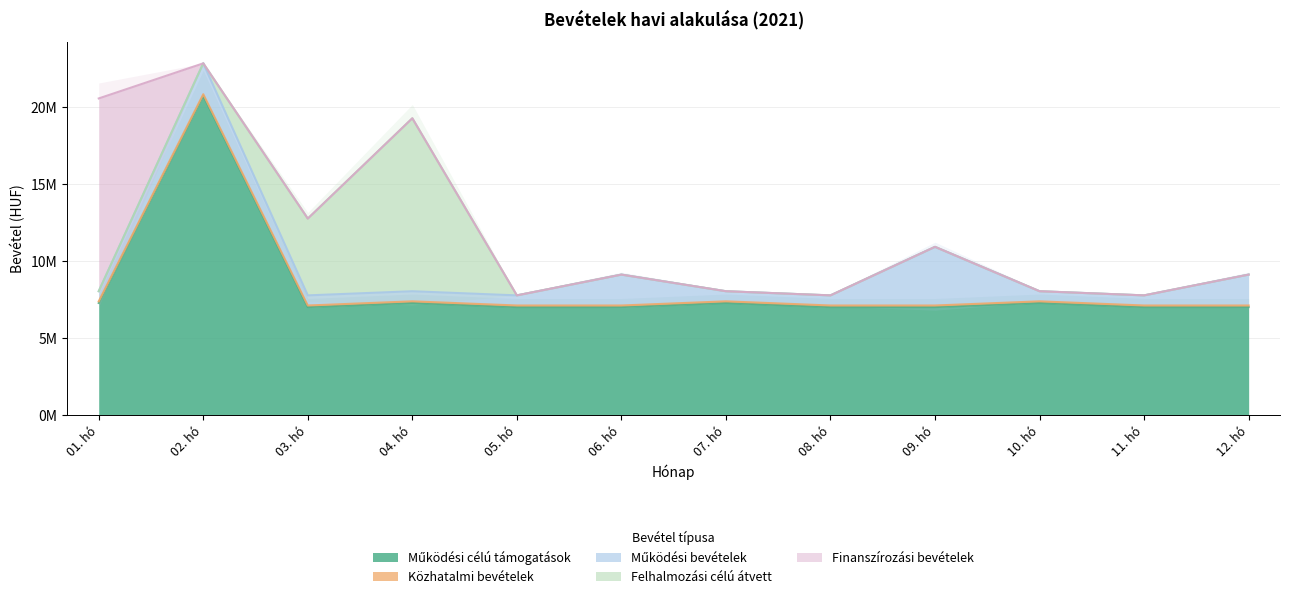

Between 08. hó and 11. hó, which series saw the biggest shift?

Működési célú támogatások